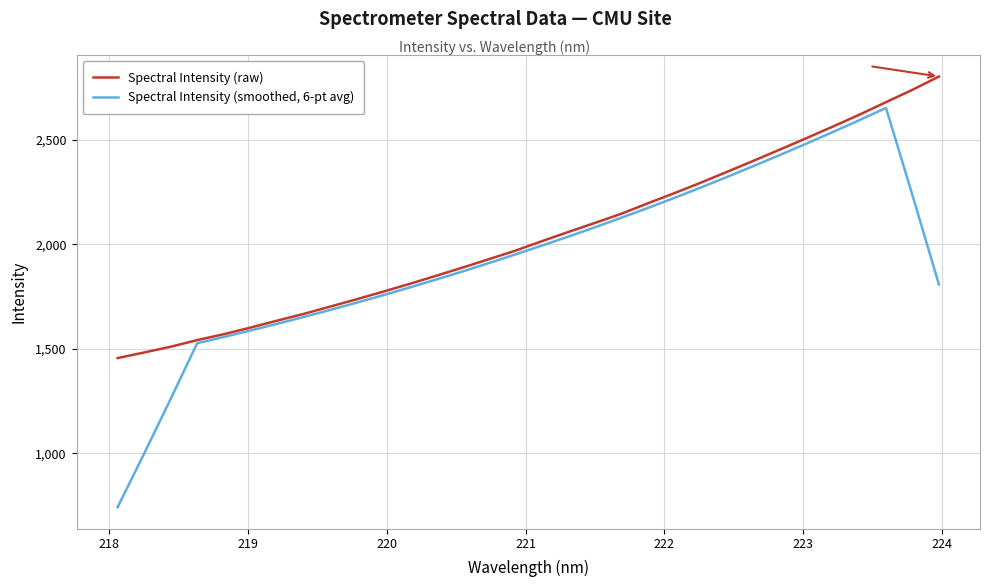

What is the minimum value shown in the chart?

741.2